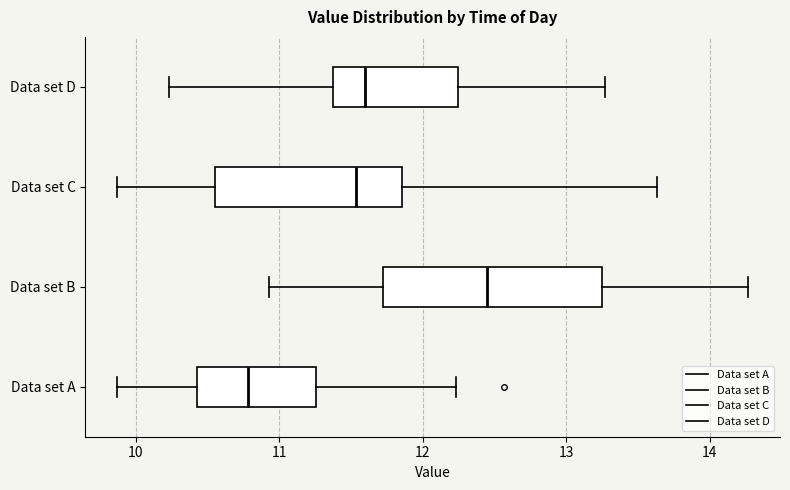

Which box's median line is the furthest to the left?

Data set A